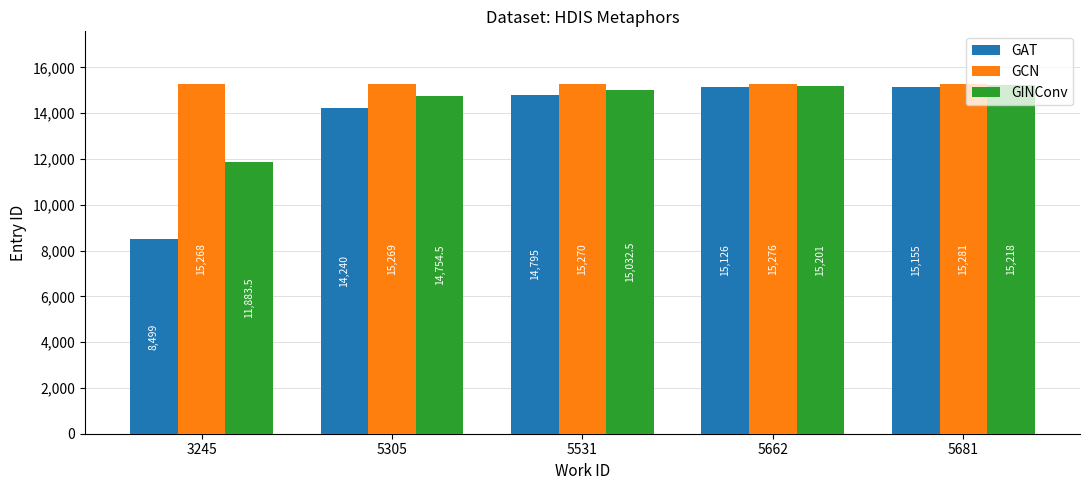

Reading left to right, list all the values displayed in this chart.

GAT: 8499.0	14240.0	14795.0	15126.0	15155.0
GCN: 15268.0	15269.0	15270.0	15276.0	15281.0
GINConv: 11883.5	14754.5	15032.5	15201.0	15218.0